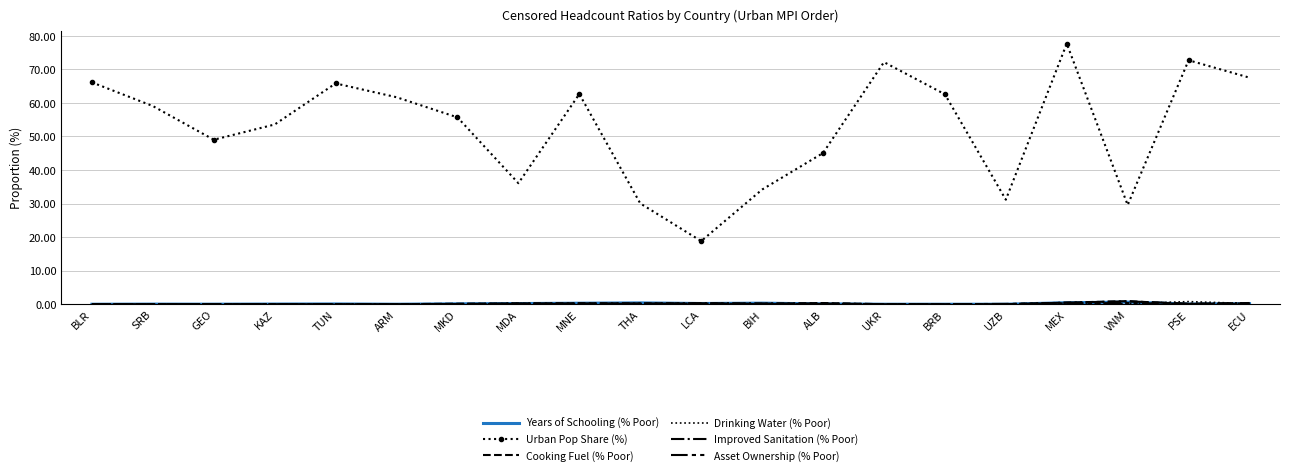

Is it true that Asset Ownership (% Poor) equals 0.3 at THA?

False